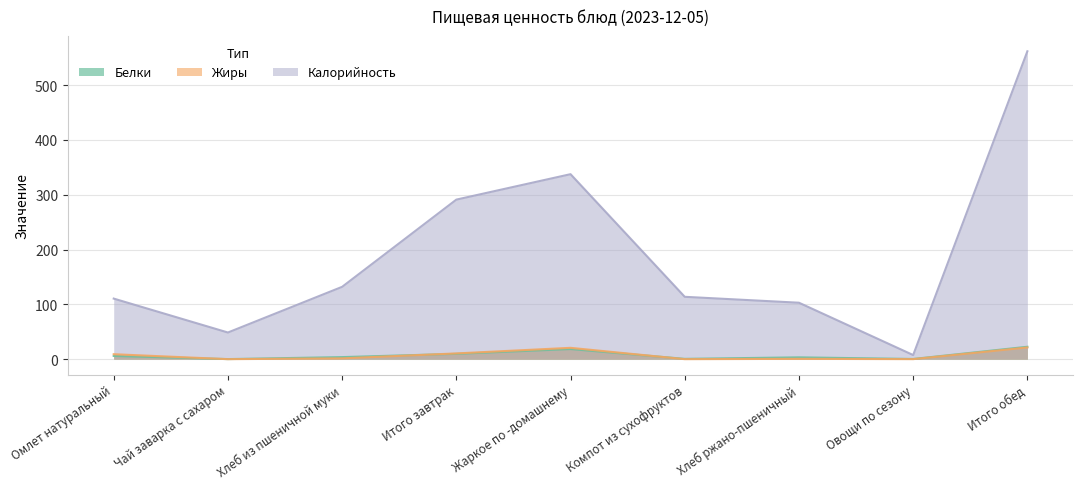

What is the label of the 6th point from the right?

Итого завтрак